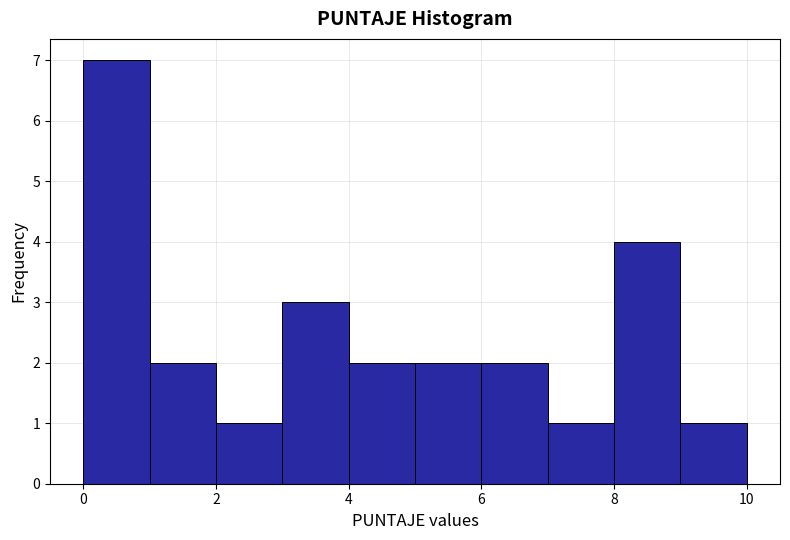

Which range on the x-axis has the tallest bar?

0 to 1